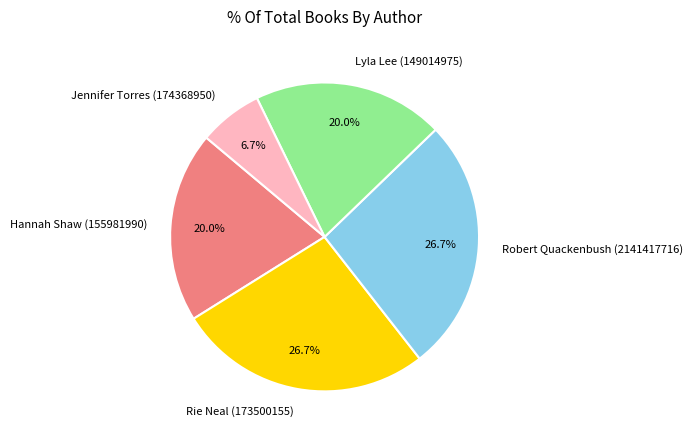

To the nearest percent, what is the combined percentage of Rie Neal (173500155) and Lyla Lee (149014975)?

47%